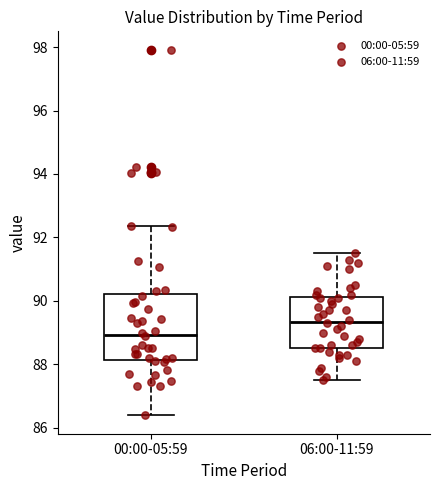

Reading left to right, read every box against the y-axis: the position of its median line, the range the box covers, and the ends of its whiskers. The values are not printed on the chart, so give them approximately, as read against the axis.

00:00-05:59: median 89.0, box 88.2 to 90.2, whiskers 86.4 to 92.4
06:00-11:59: median 89.4, box 88.6 to 90.2, whiskers 87.6 to 91.6